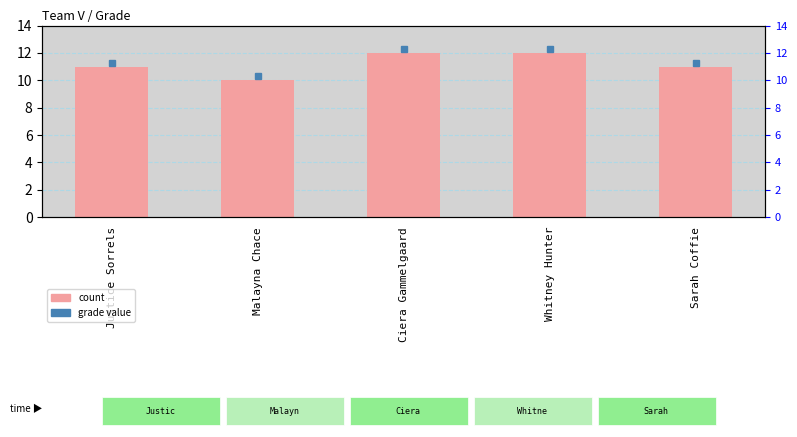

Count the number of data series in this chart.

1